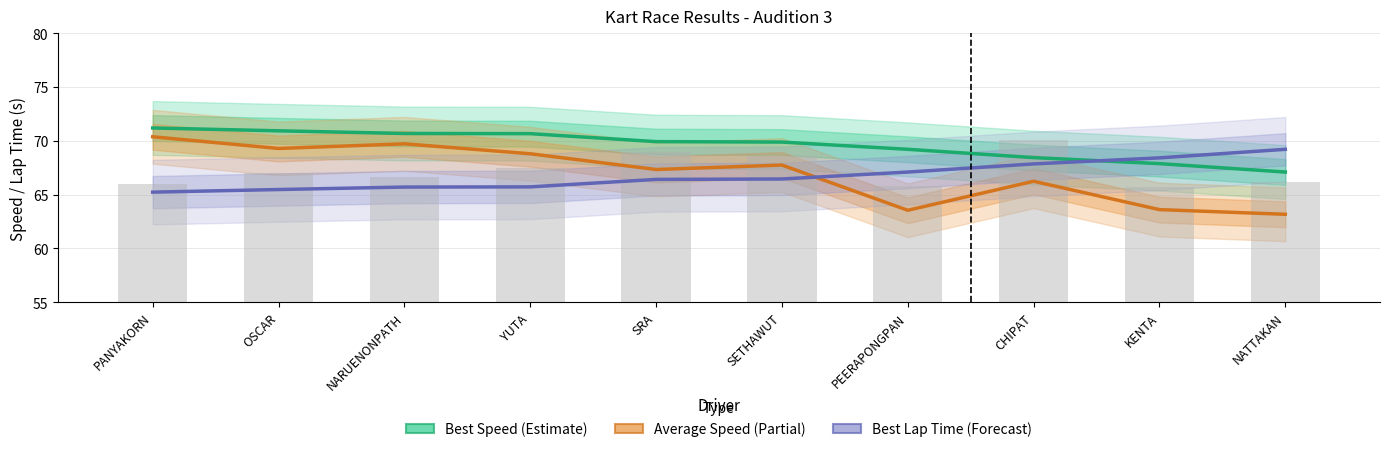

Between SRA and NATTAKAN, which is larger?

SRA